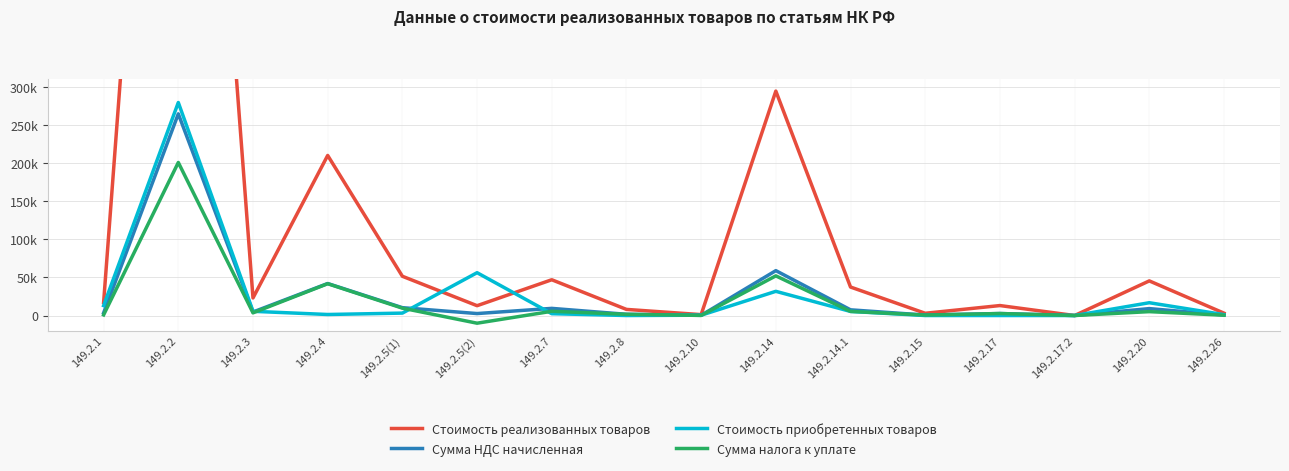

How many distinct data groups are displayed?

4